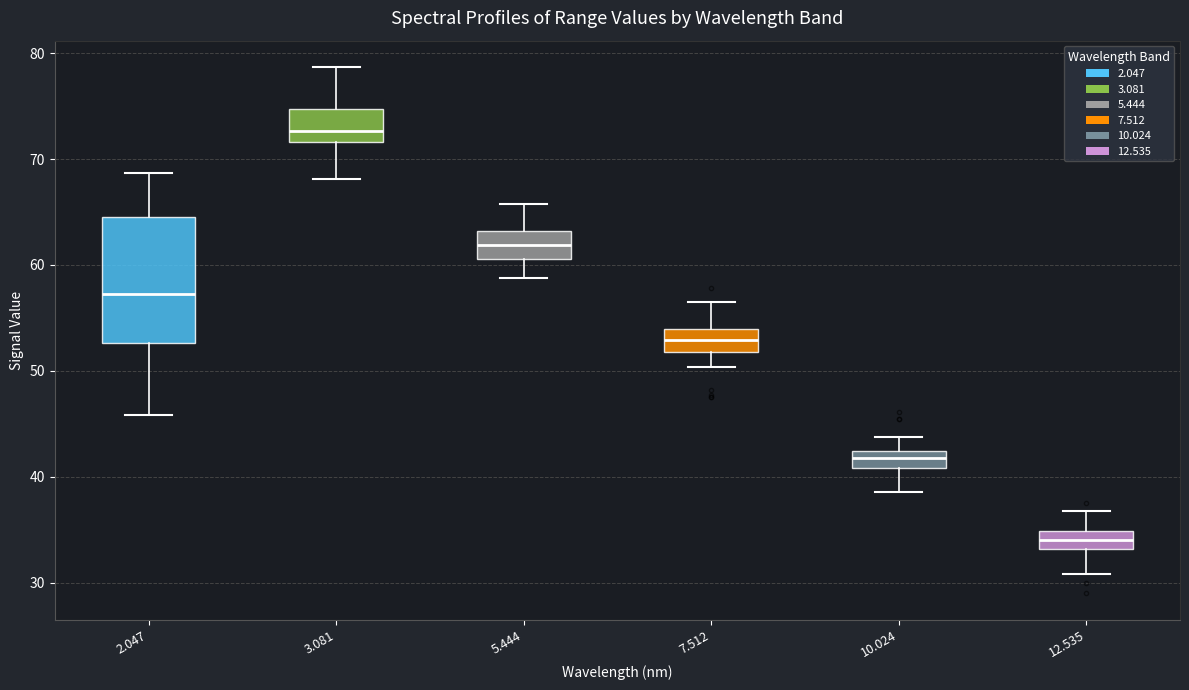

Where does the median line of the box at x = 2.047 sit on the y-axis? The values are not printed on the chart, so give them approximately, as read against the axis.

57